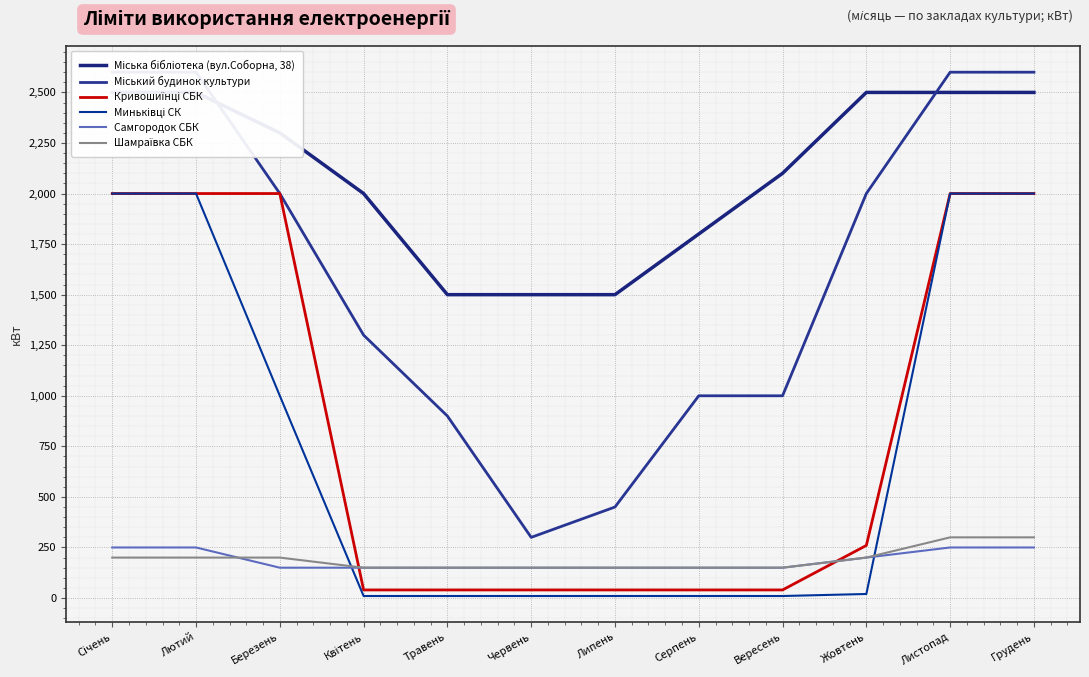

What is the difference between the maximum and second lowest values in the Шамраївка СБК series?

150